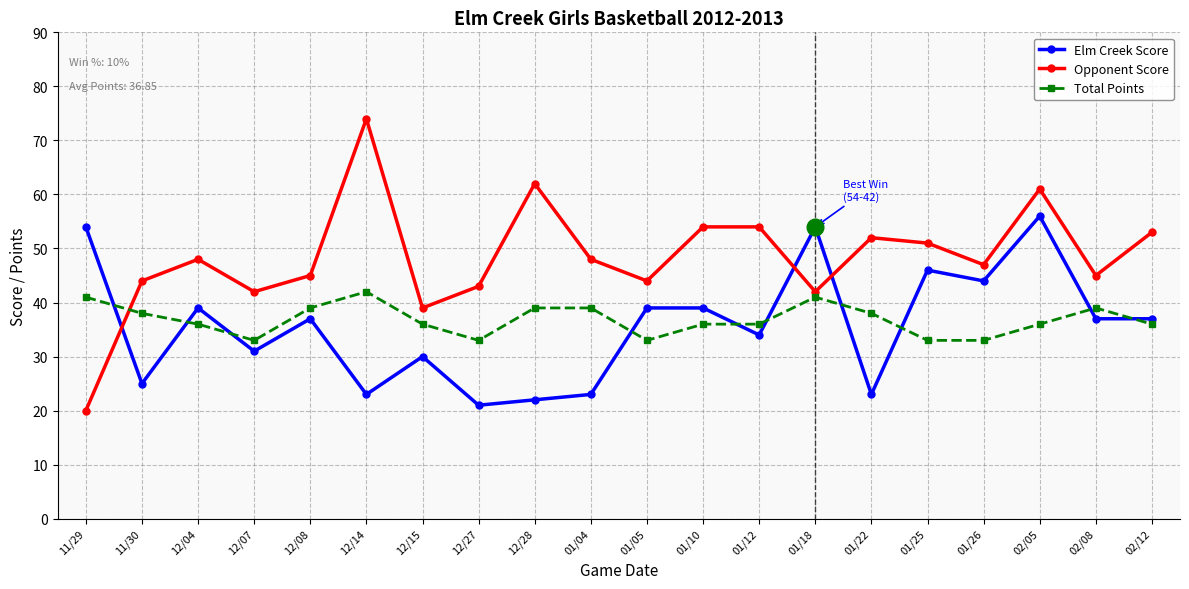

Which series has the widest spread of values?

Opponent Score